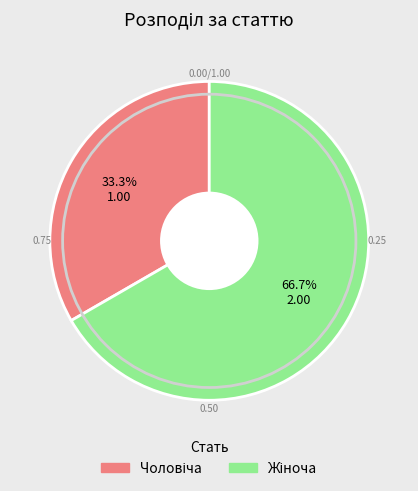

Does any single category account for the majority?

Yes